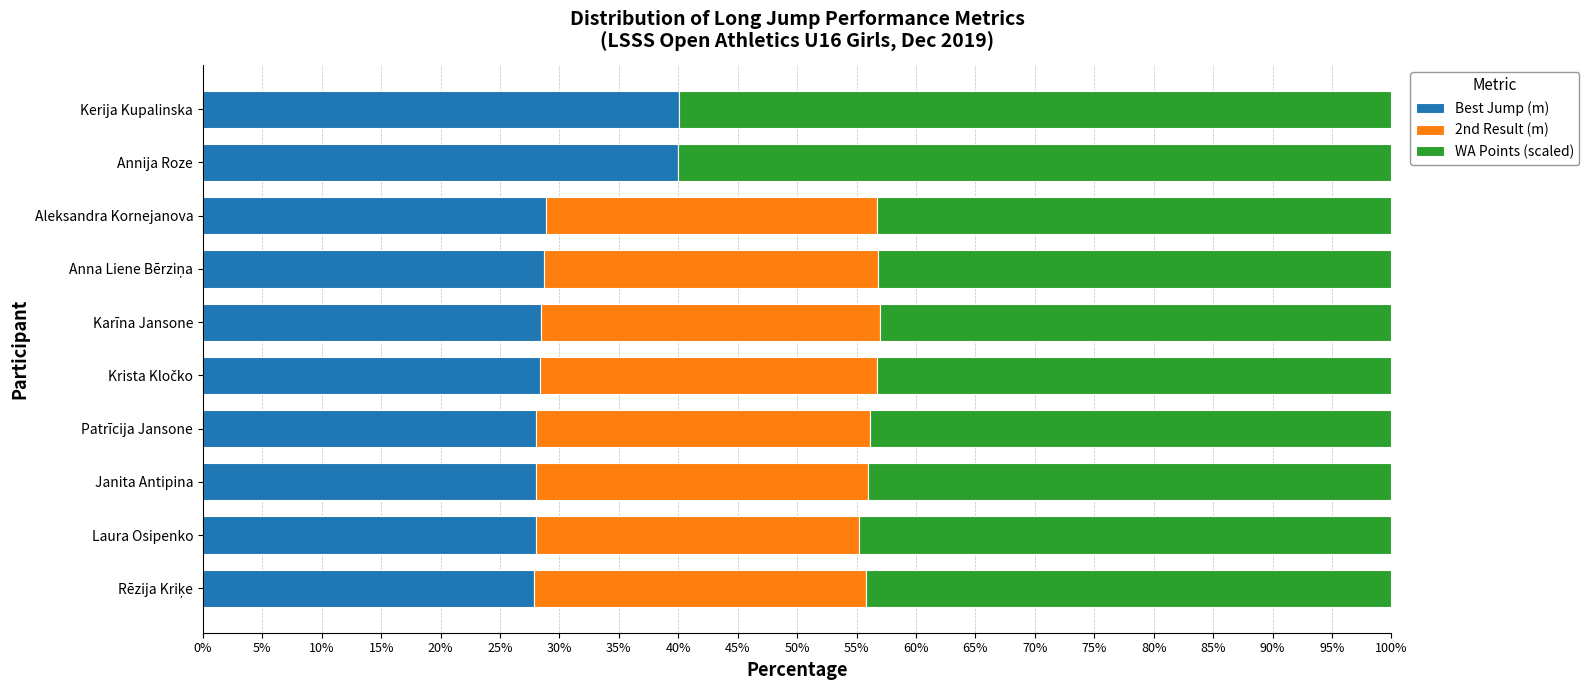

What is the highest value of the Best Jump (m) series?

40.0